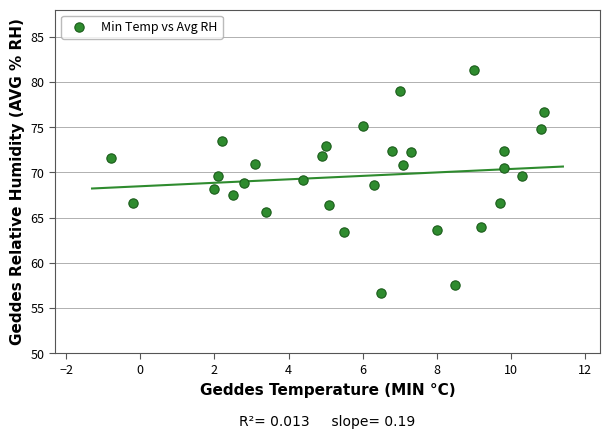

What is the range of Y values (max minus min)?

24.7